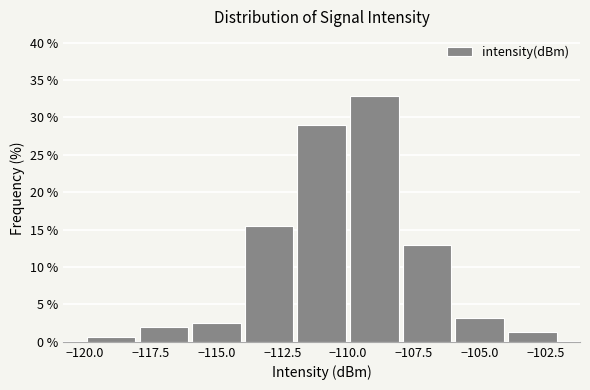

How tall is the bar that spans -106 to -104 on the x-axis? The values are not printed on the chart, so give them approximately, as read against the axis.

3.0